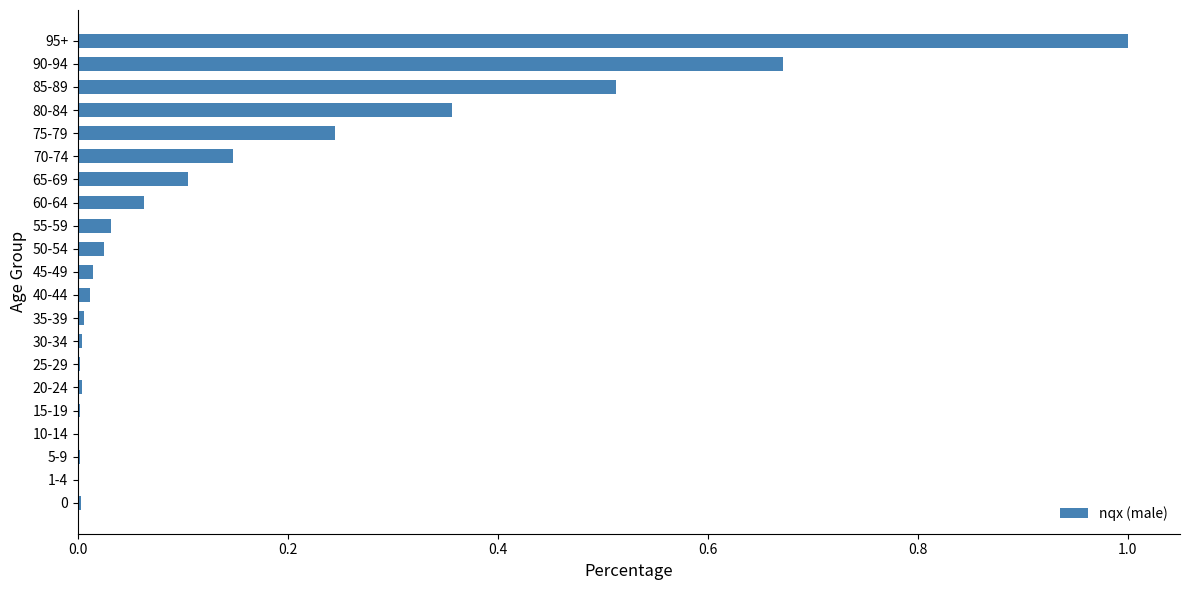

The value at 40-44 is 0.0. True or false?

True